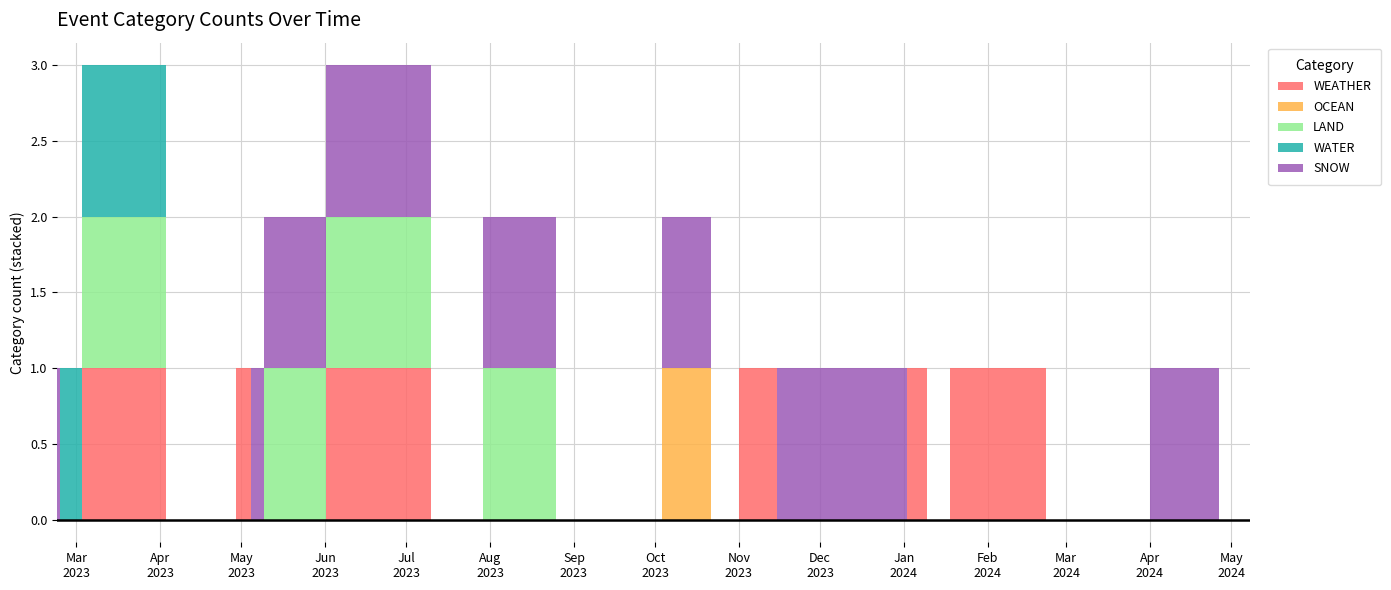

What are all the series names shown in the legend?

WEATHER, OCEAN, LAND, WATER, SNOW